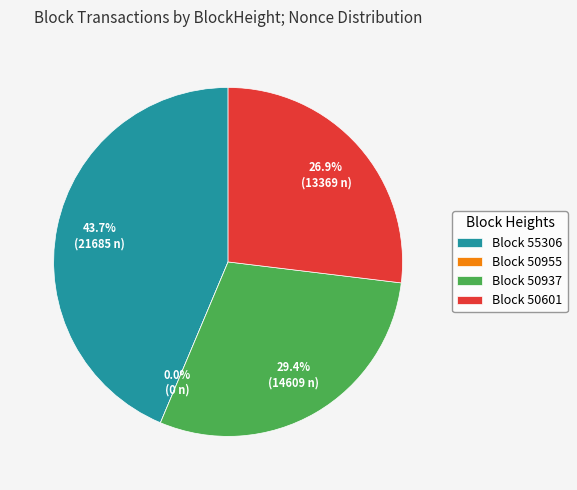

What is the change in value from 55306 to 50601?

-8316